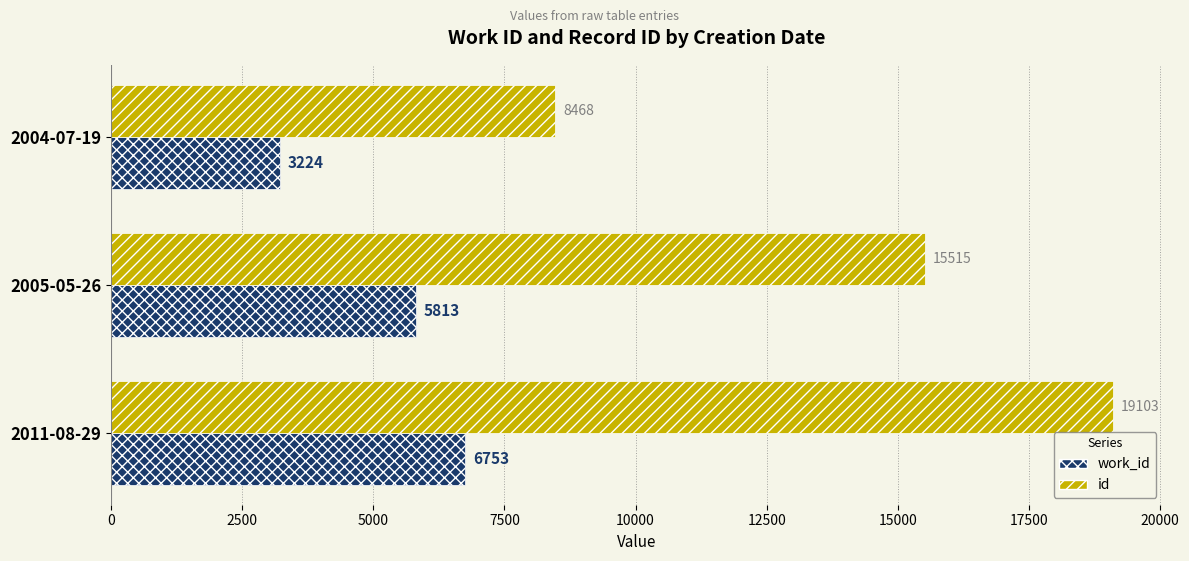

What is the sum of all work_id values?

15790